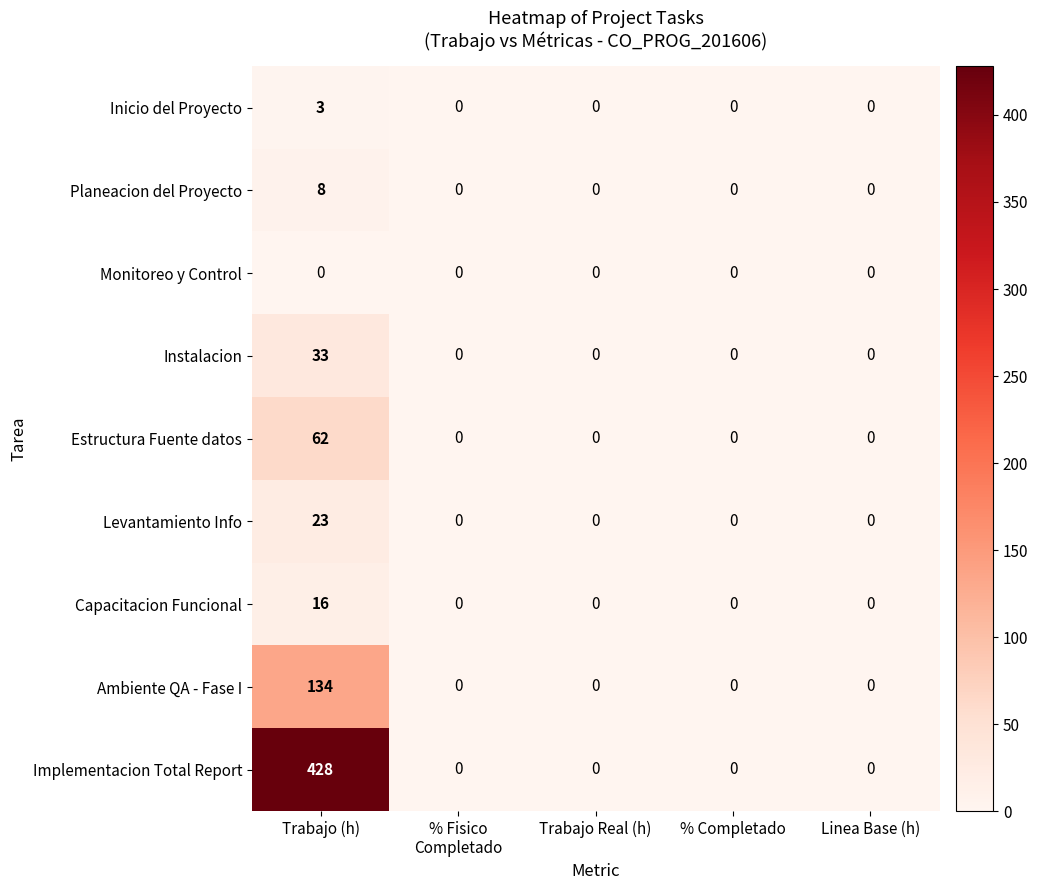

At which category is the sum across all series the highest?

Trabajo (h)